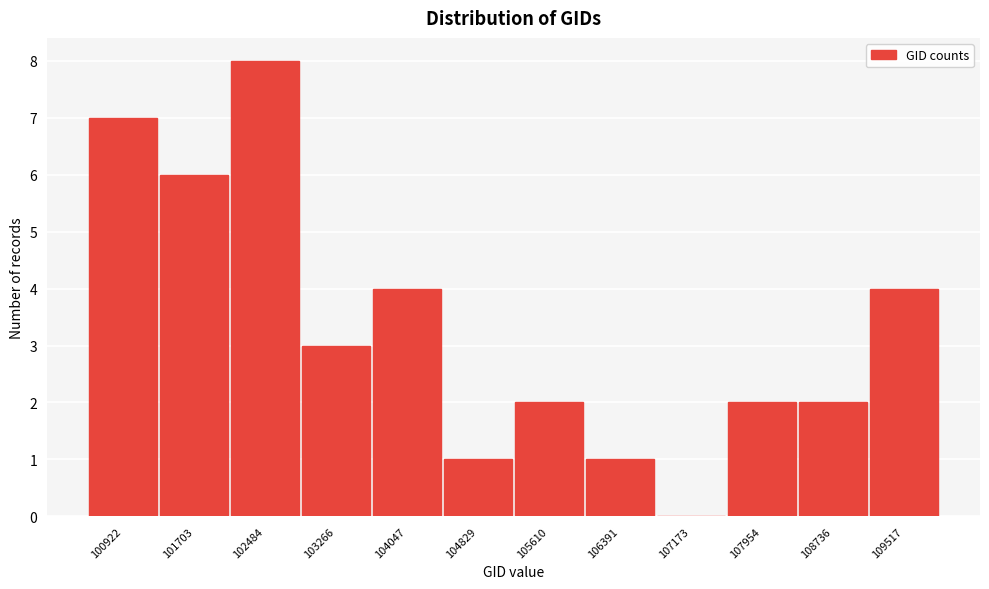

Reading left to right, what are all the values shown in this chart?

100922=7	101703=6	102484=8	103266=3	104047=4	104829=1	105610=2	106391=1	107173=0	107954=2	108736=2	109517=4